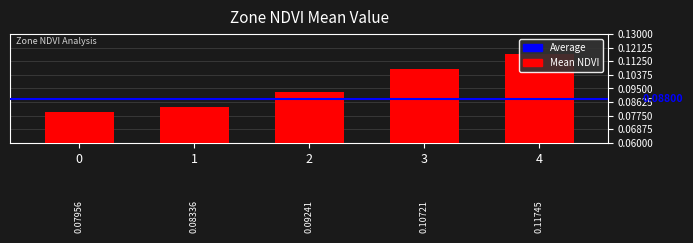

What is the approximate value at 2?

0.1